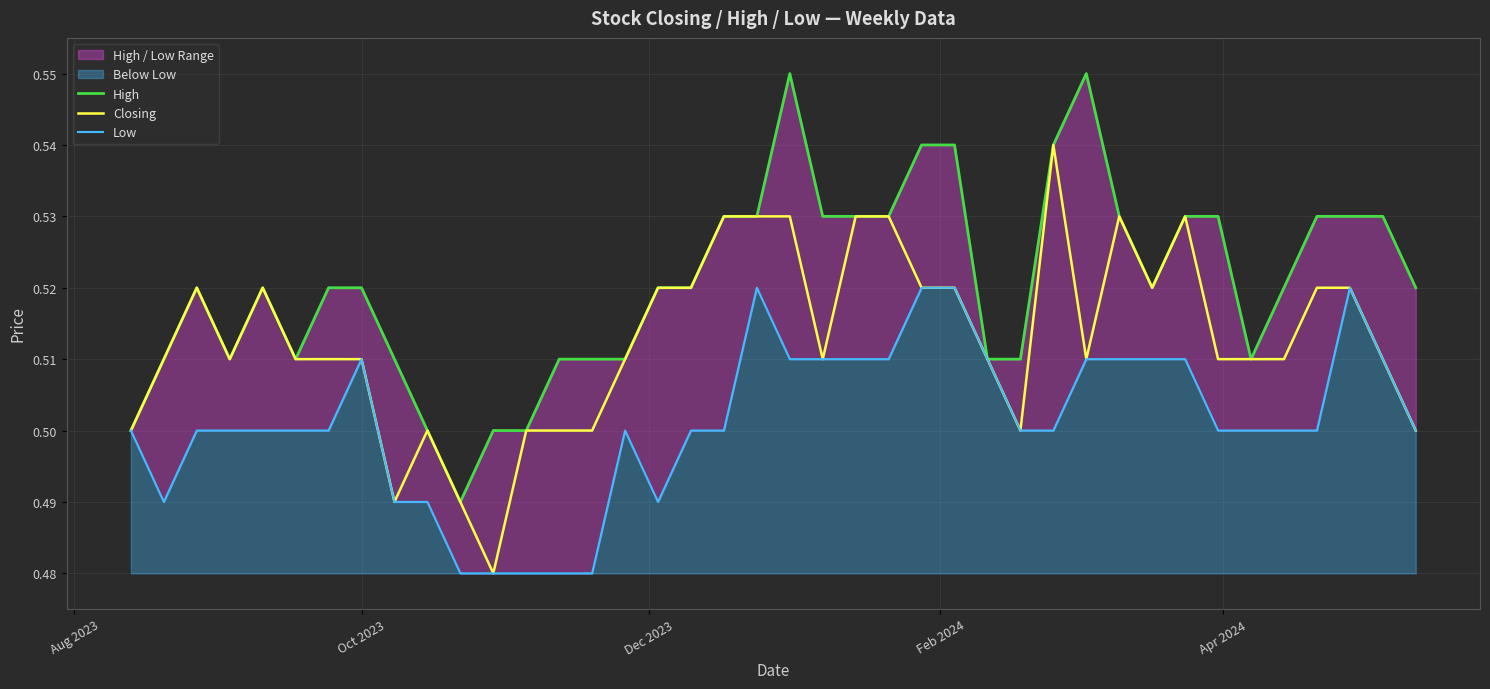

What is the difference between the maximum and minimum values in the High series?

0.1